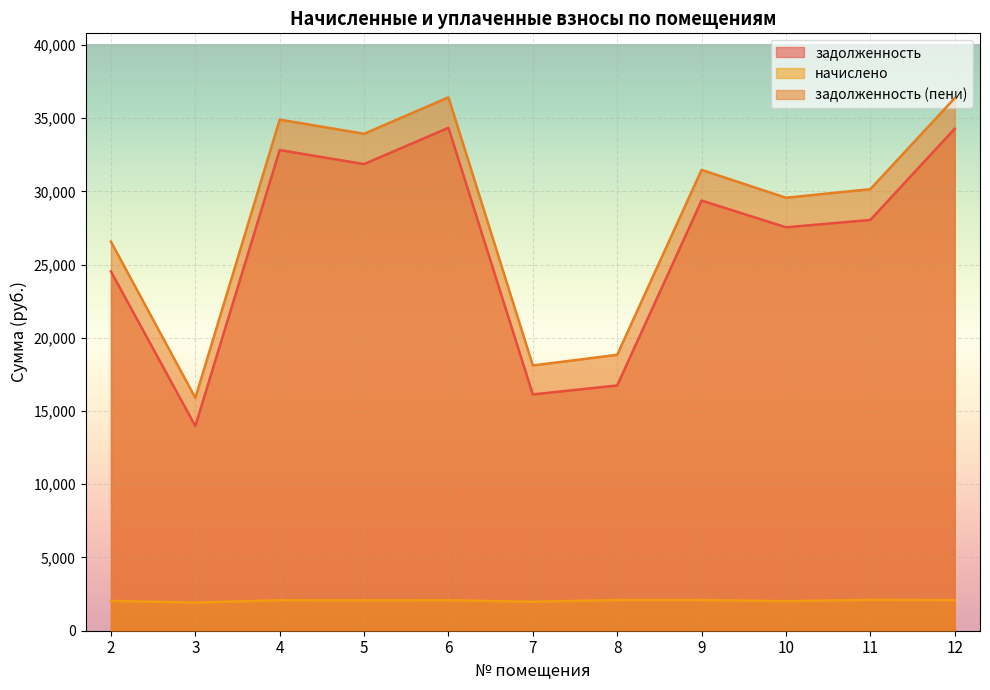

True or false: задолженность (пени) and начислено intersect in this chart.

False